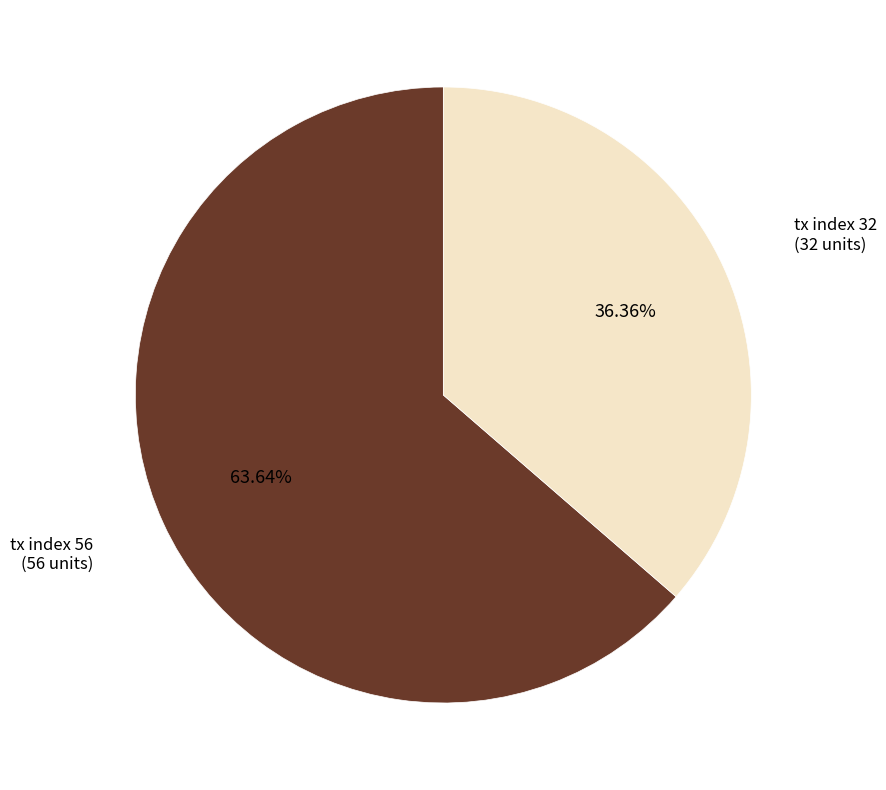

Count the number of slices in the pie.

2